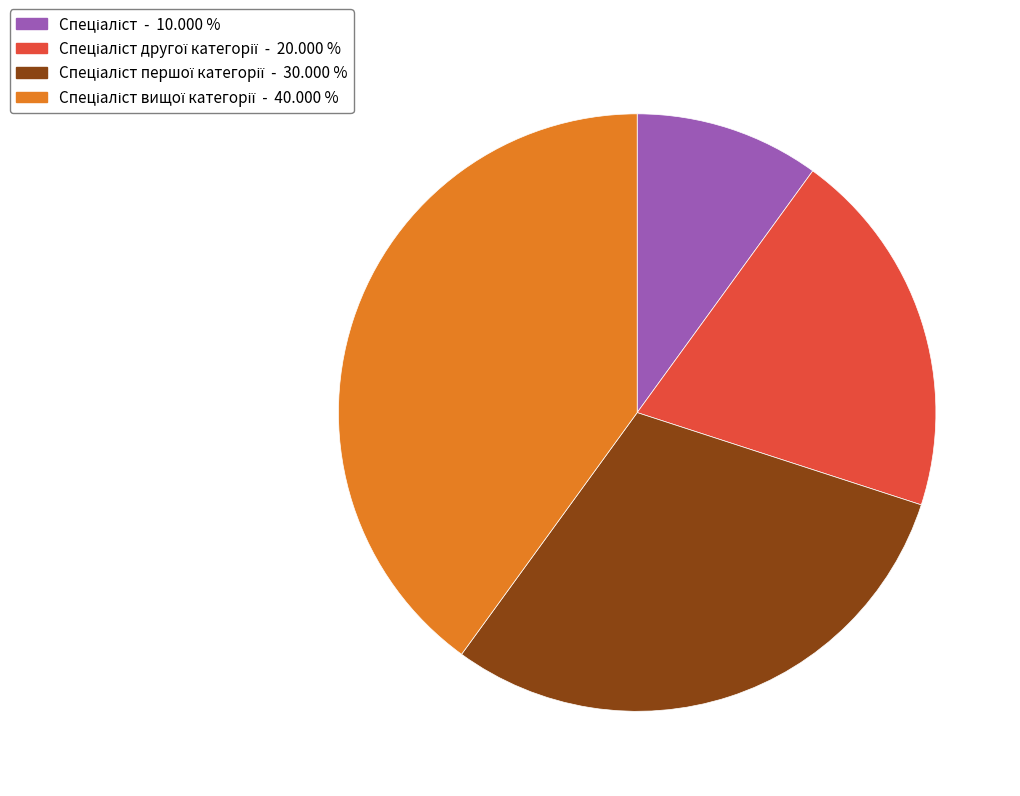

Does any single category account for the majority?

No